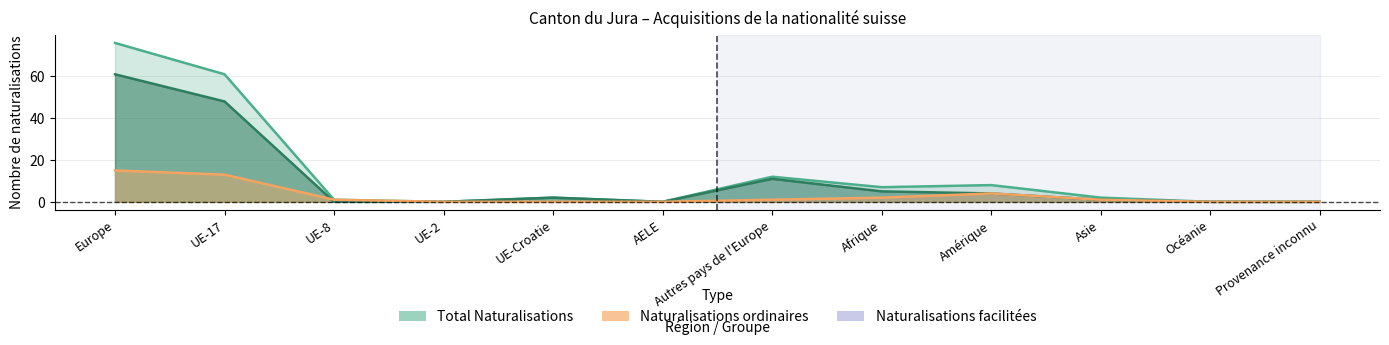

Which series ends up on top after the final intersection of Naturalisations facilitées and Naturalisations ordinaires?

Naturalisations facilitées